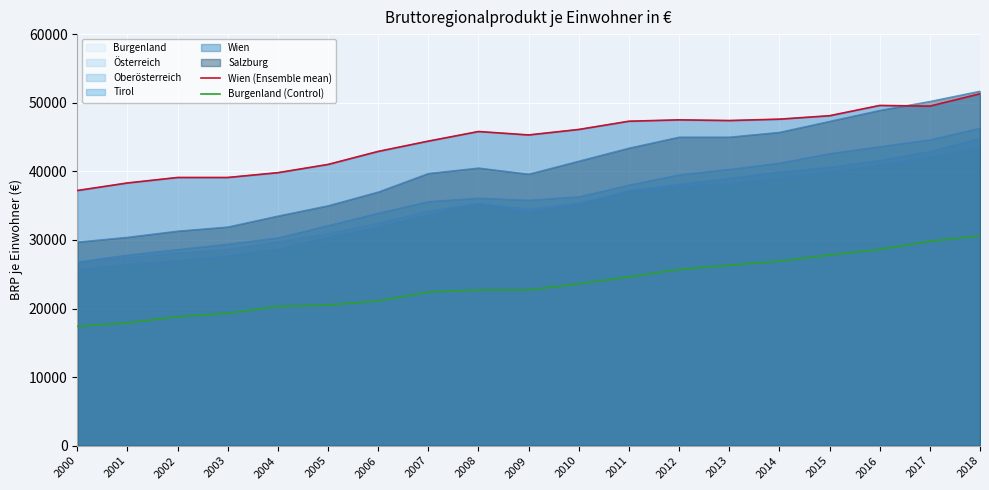

True or false: Burgenland (Control) and Wien (Ensemble mean) intersect in this chart.

False